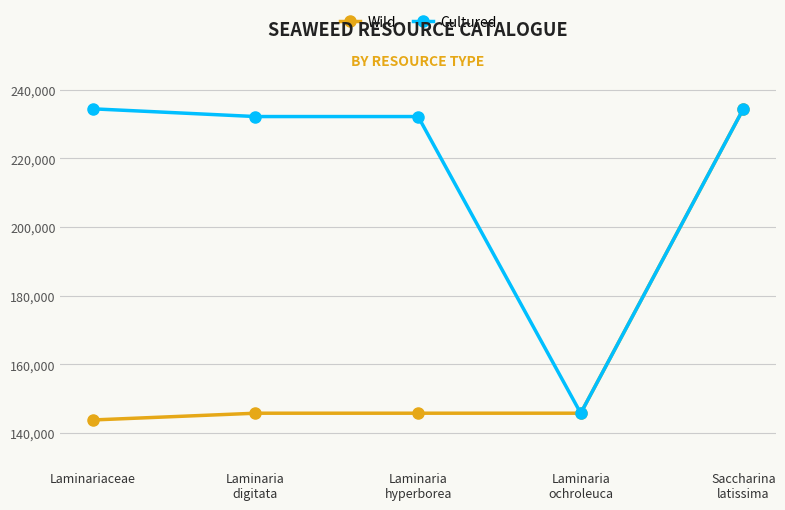

The value of Cultured at Laminaria
digitata is 309766. True or false?

False